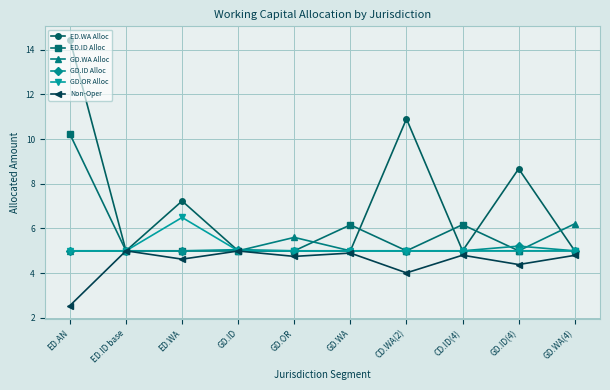

Which series changed the most between ED.AN and GD.WA?

ED.WA Alloc